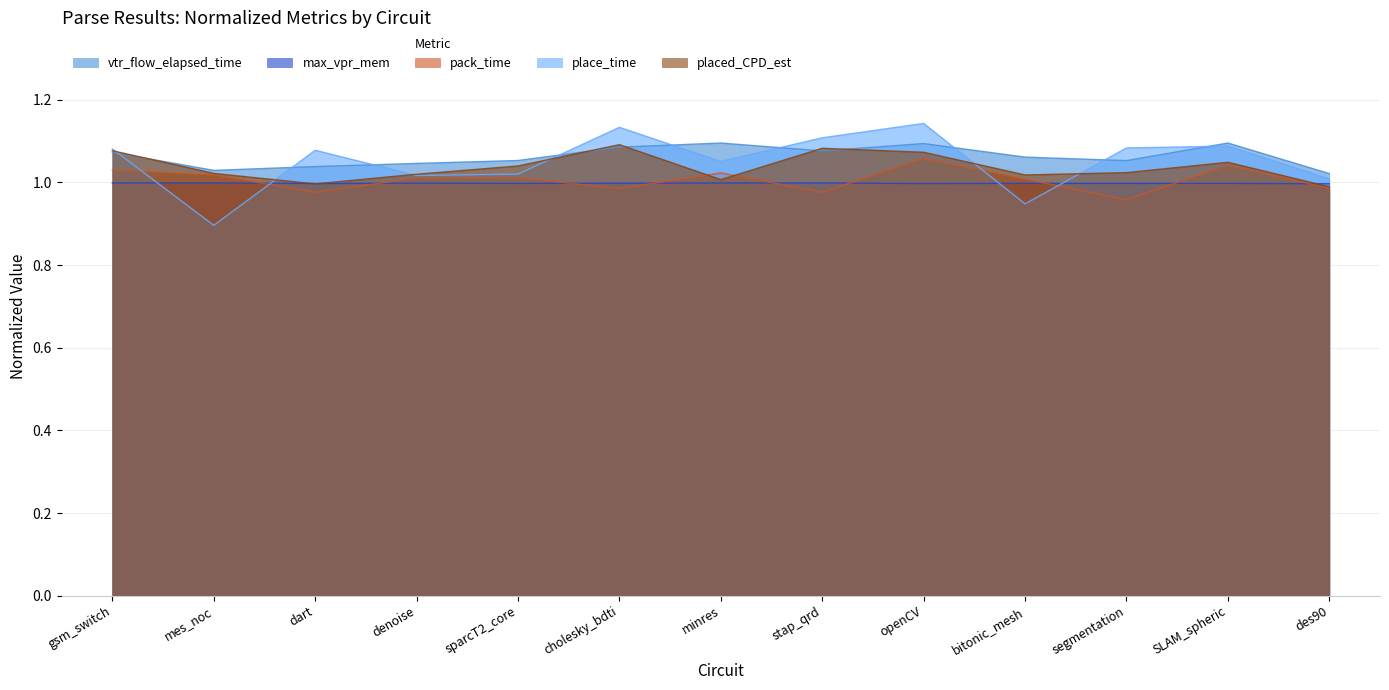

At which category does the chart reach its peak across all series?

openCV